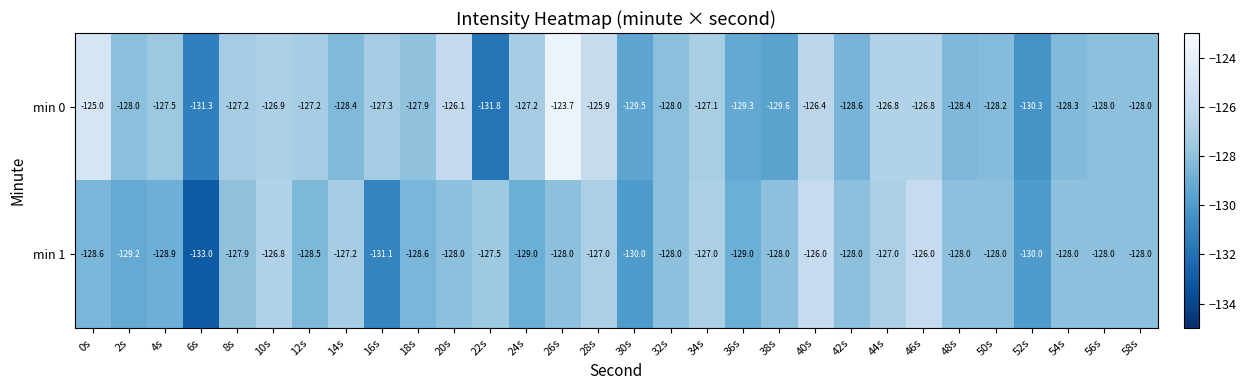

List the series in order of their overall mean, highest first.

min 0, min 1